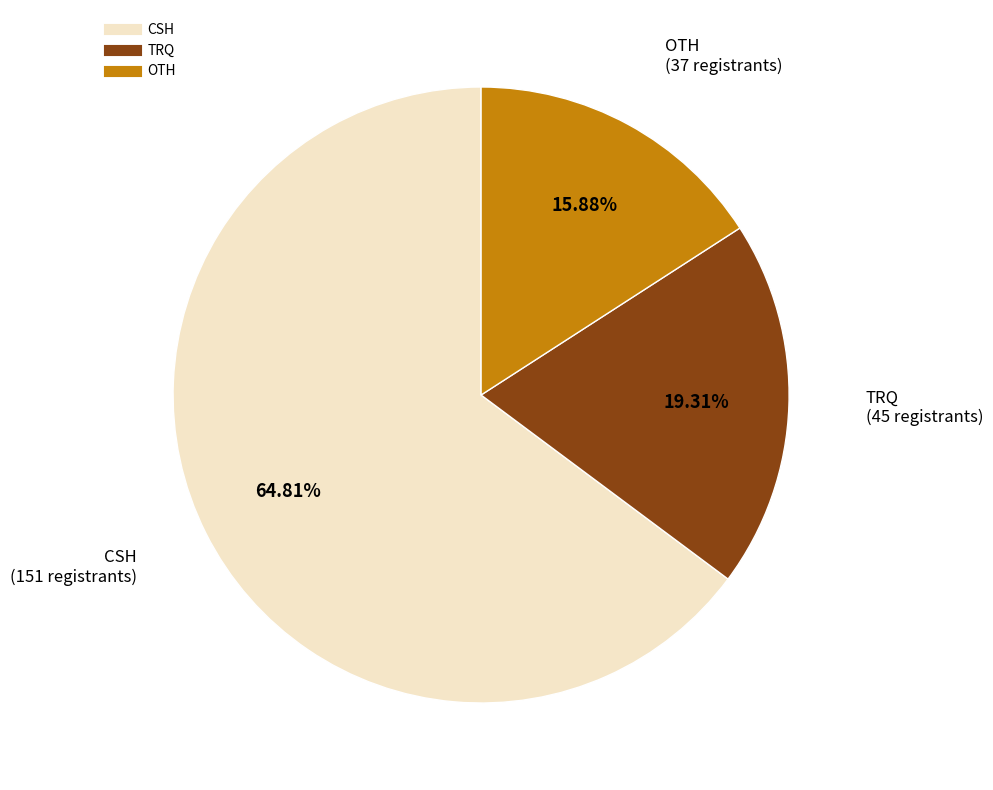

Which category has the biggest portion of the pie?

CSH